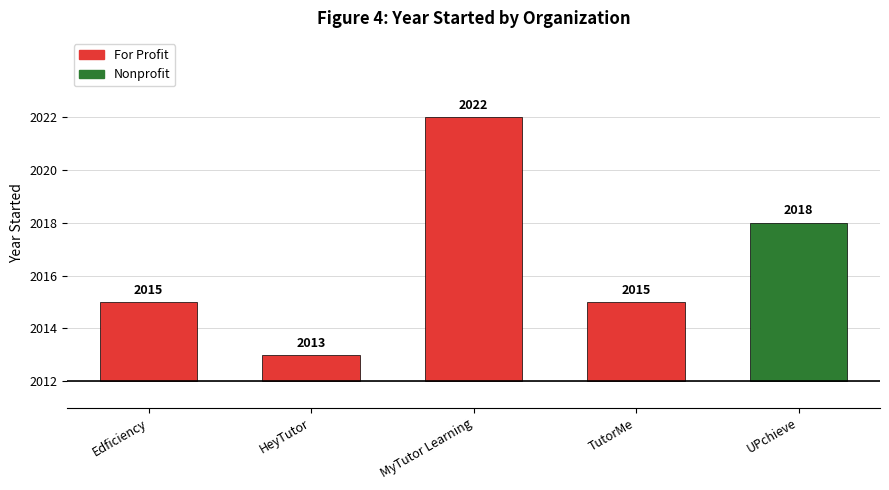

At which label does the data first exceed 3?

MyTutor Learning